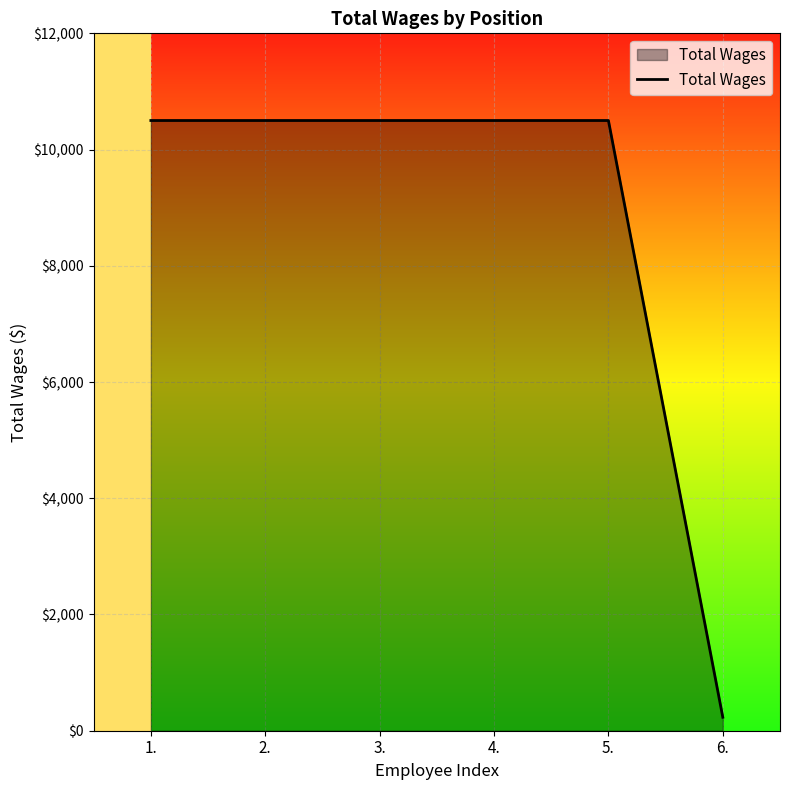

How many lines are shown in the chart?

1